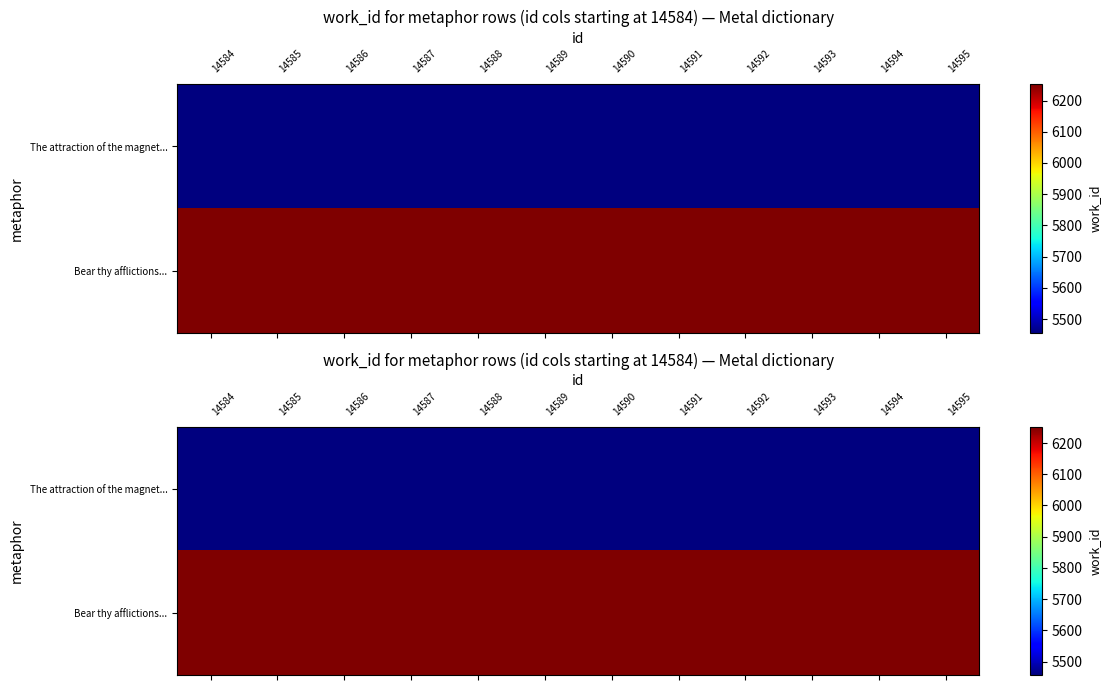

At which label does The attraction of the magnet... reach its minimum?

14584